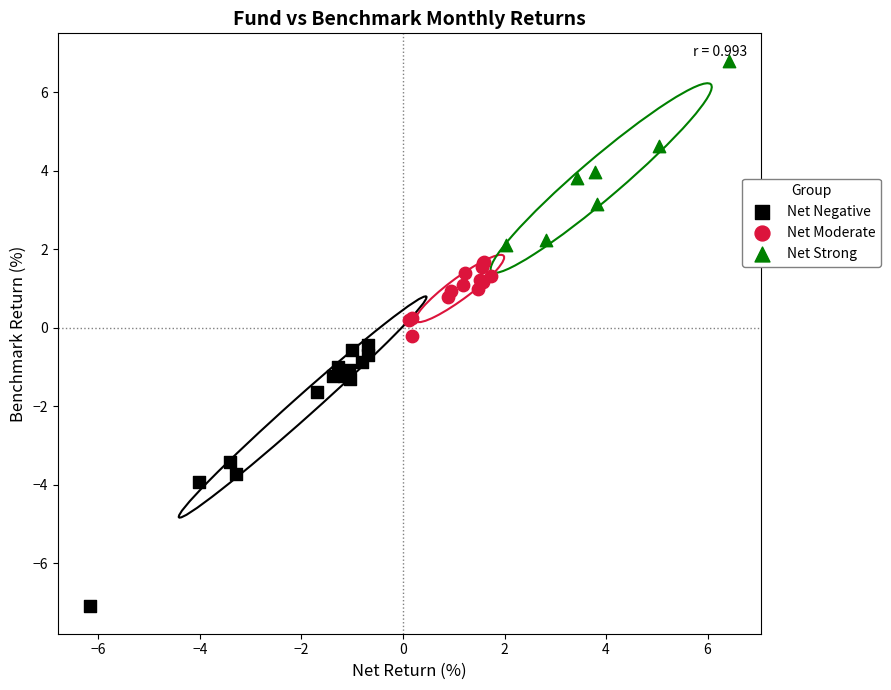

Which series has the largest Y range (max minus min)?

Net Negative